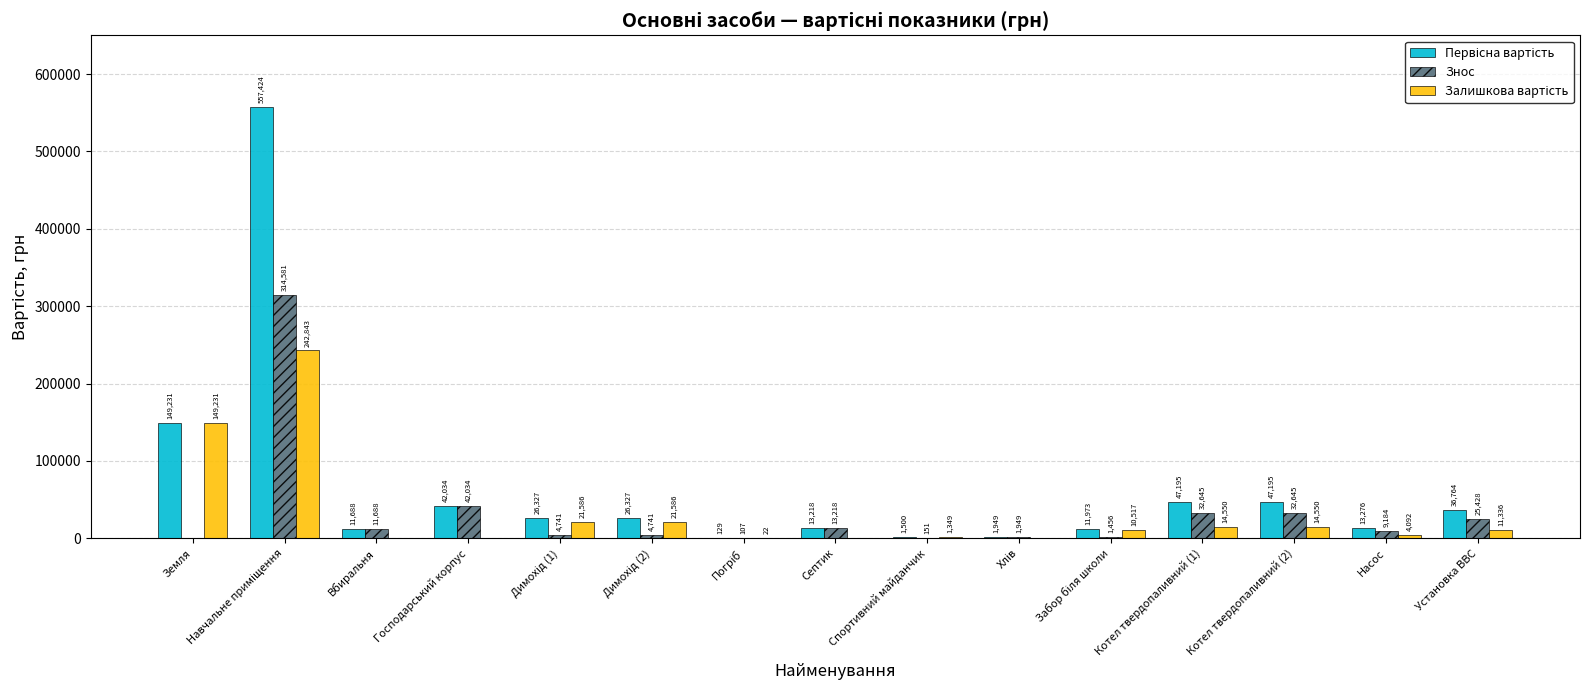

What is the maximum value shown in the chart?

557424.0